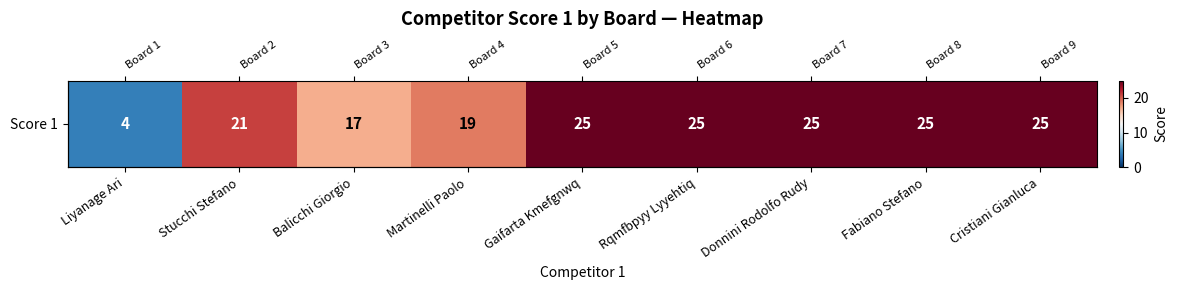

Reading left to right, transcribe all the data shown in this chart.

4	21	17	19	25	25	25	25	25